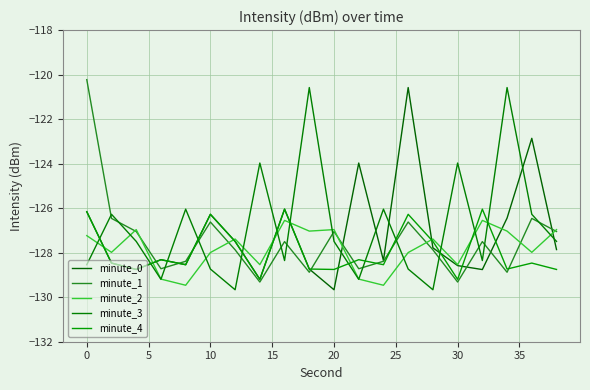

Where is minute_3 nearest to the value -125?

30